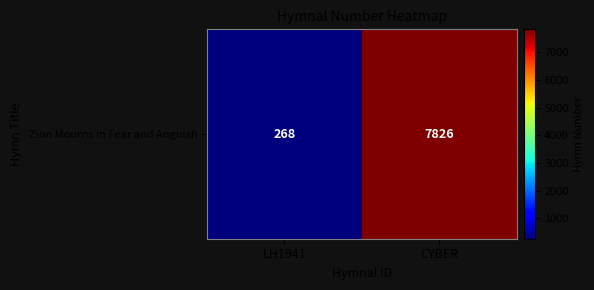

Between CYBER and LH1941, which is larger?

CYBER